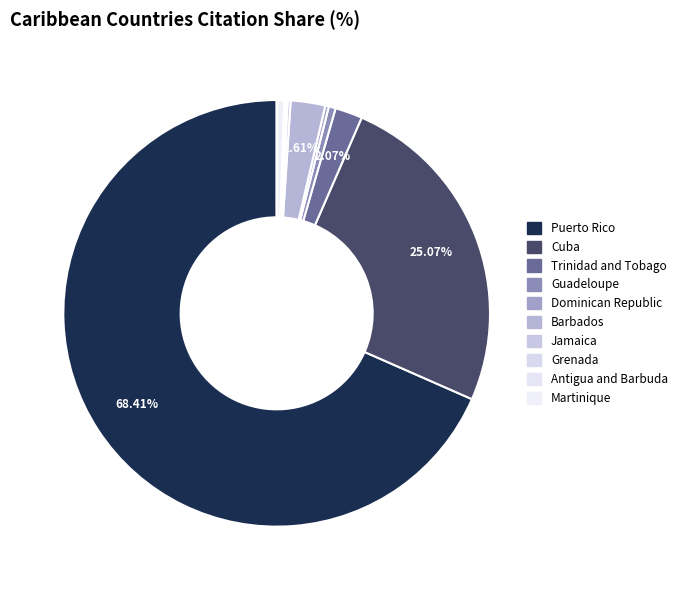

To the nearest percent, what is the average slice percentage?

10%